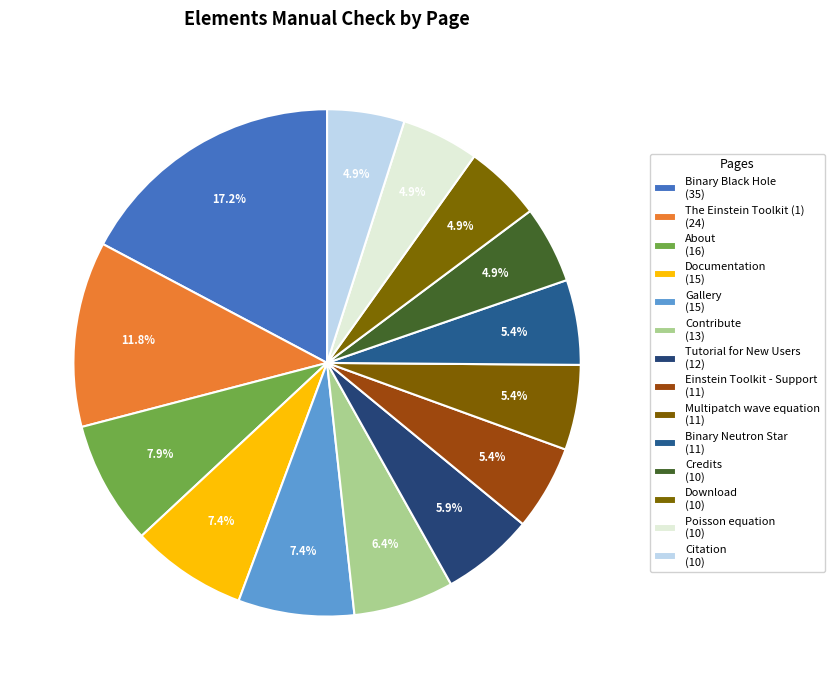

Rank the categories by value from lowest to highest.

Credits, Download, Poisson equation, Citation, Einstein Toolkit - Support, Multipatch wave equation, Binary Neutron Star, Tutorial for New Users, Contribute, Documentation, Gallery, About, The Einstein Toolkit (1), Binary Black Hole